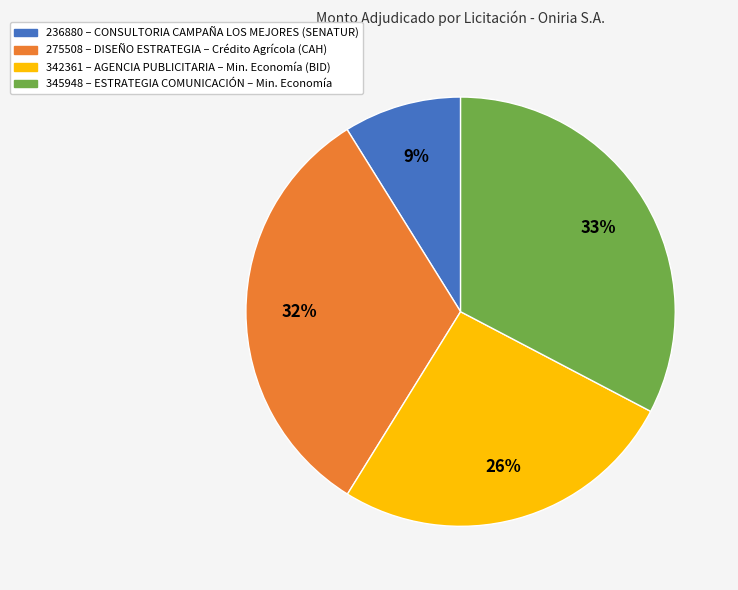

To the nearest percent, what is the difference between the largest and smallest slice percentages?

24%